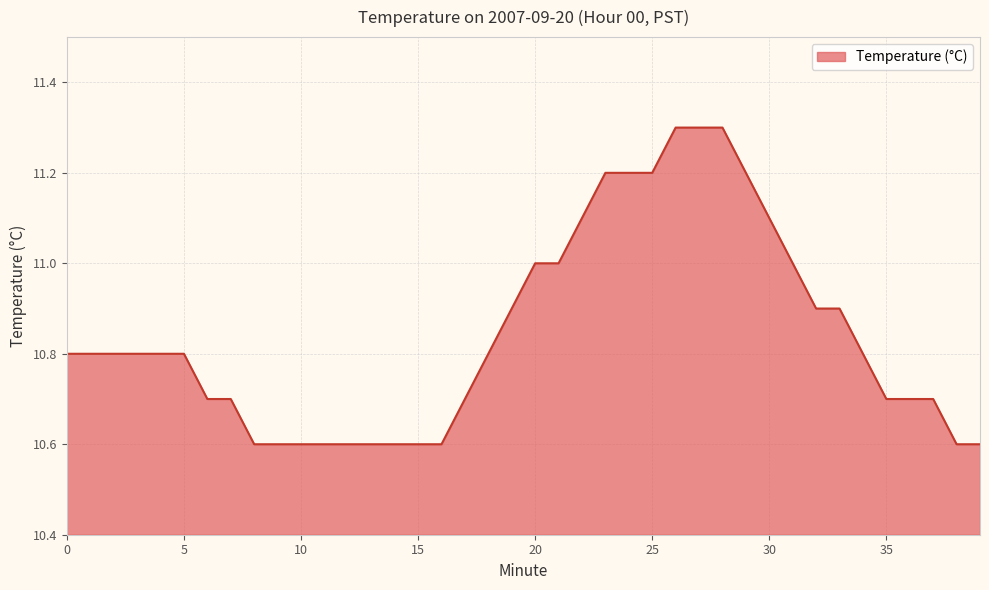

What is the difference between the maximum and minimum values?

0.7